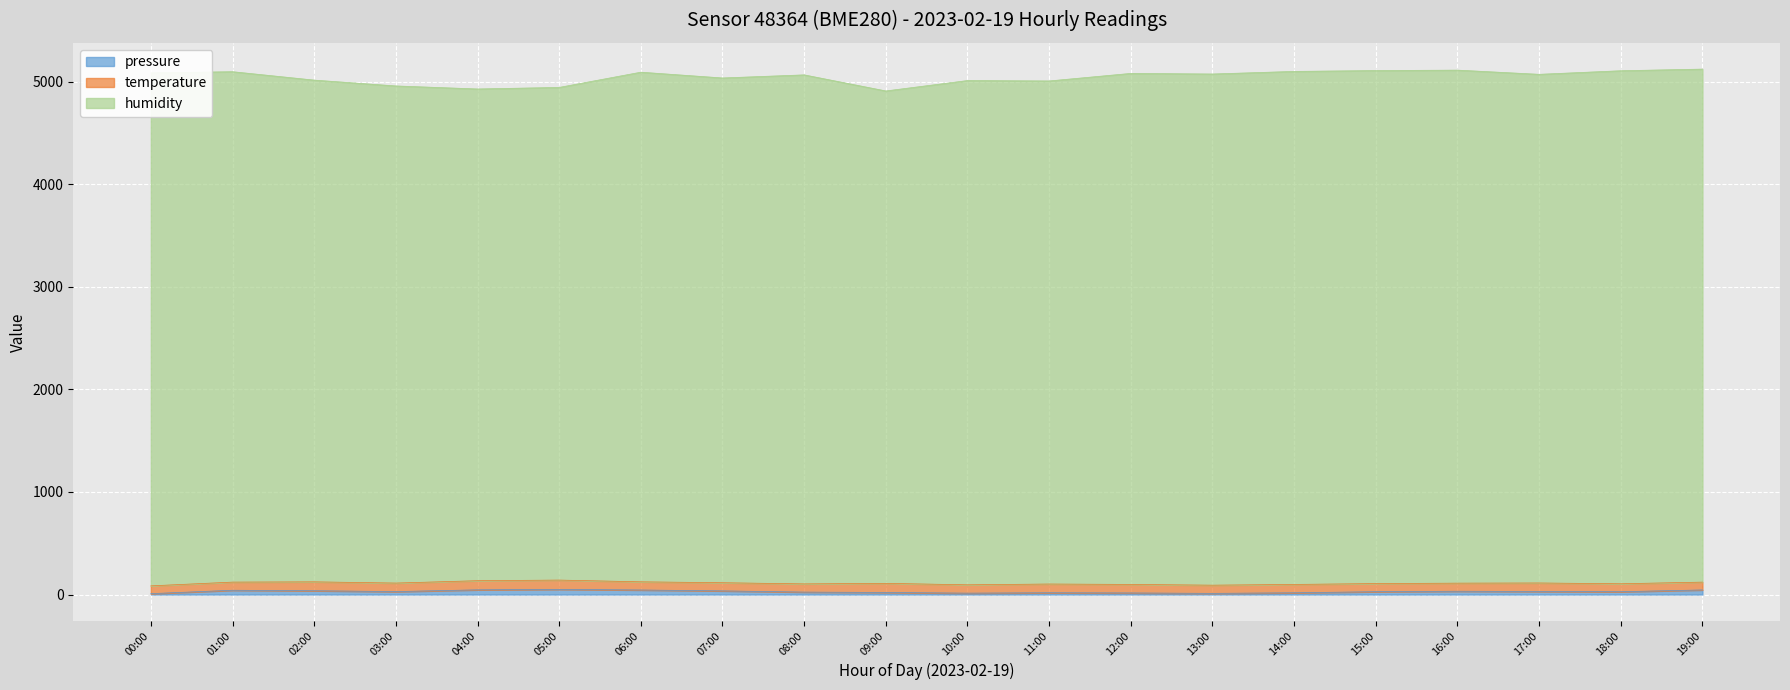

True or false: humidity and pressure cross at least once.

False